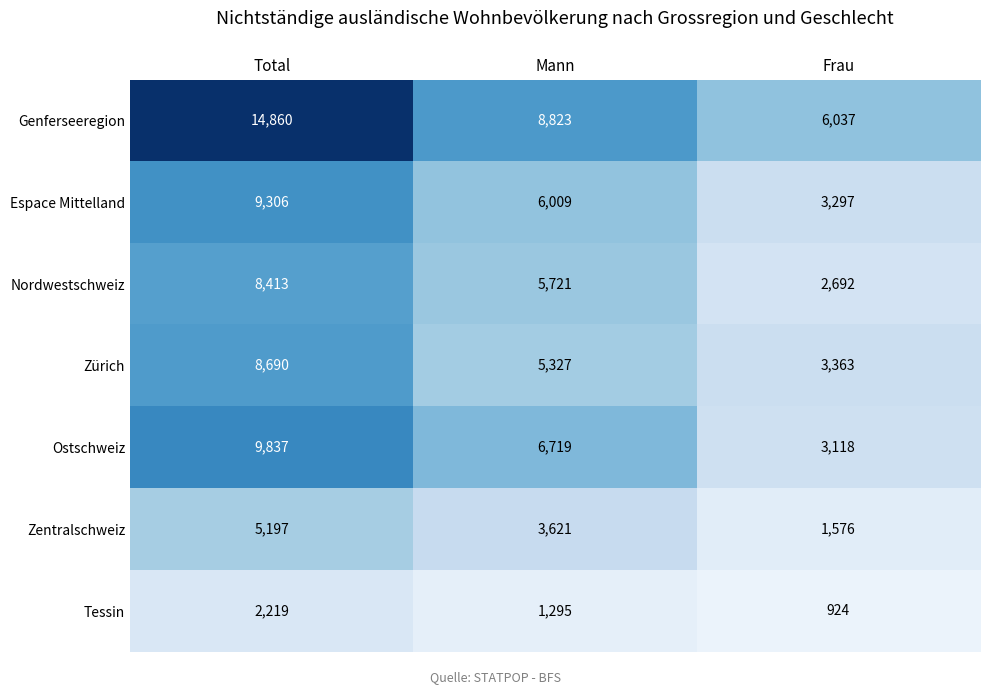

The Tessin series shows 2219 at Total. True or false?

True